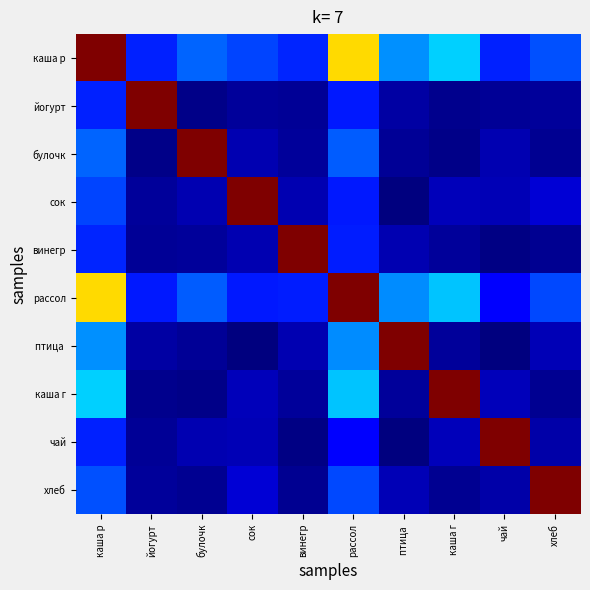

Rank the series at рассол from highest to lowest value.

рассол, каша р, каша г, птица, булочк, хлеб, винегр, йогурт, сок, чай